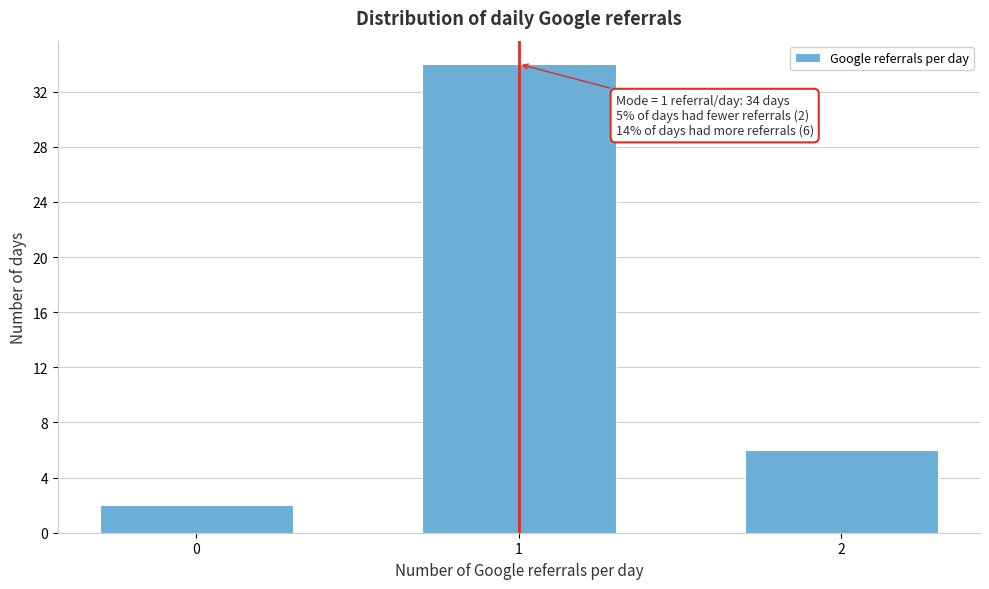

Reading left to right, transcribe all the data shown in this chart.

2	34	6